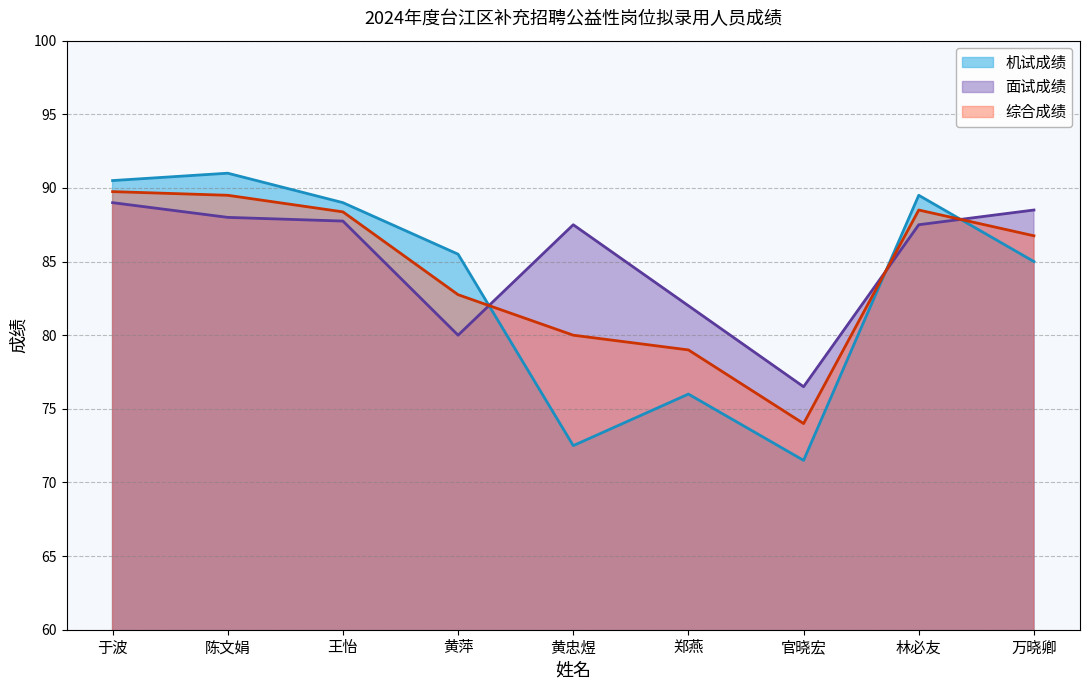

Between which two adjacent categories do 机试成绩 and 综合成绩 first intersect?

黄萍 and 黄忠煜